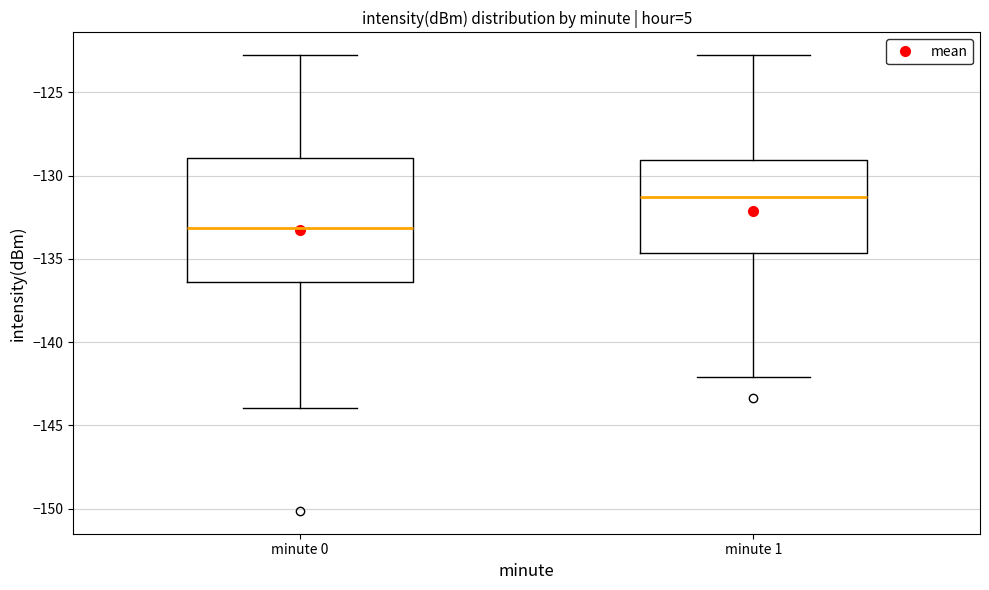

Reading left to right, read every box against the y-axis: the position of its median line, the range the box covers, and the ends of its whiskers. The values are not printed on the chart, so give them approximately, as read against the axis.

minute 0: median -133.0, box -136.5 to -129.0, whiskers -144.0 to -123.0
minute 1: median -131.5, box -134.5 to -129.0, whiskers -142.0 to -123.0